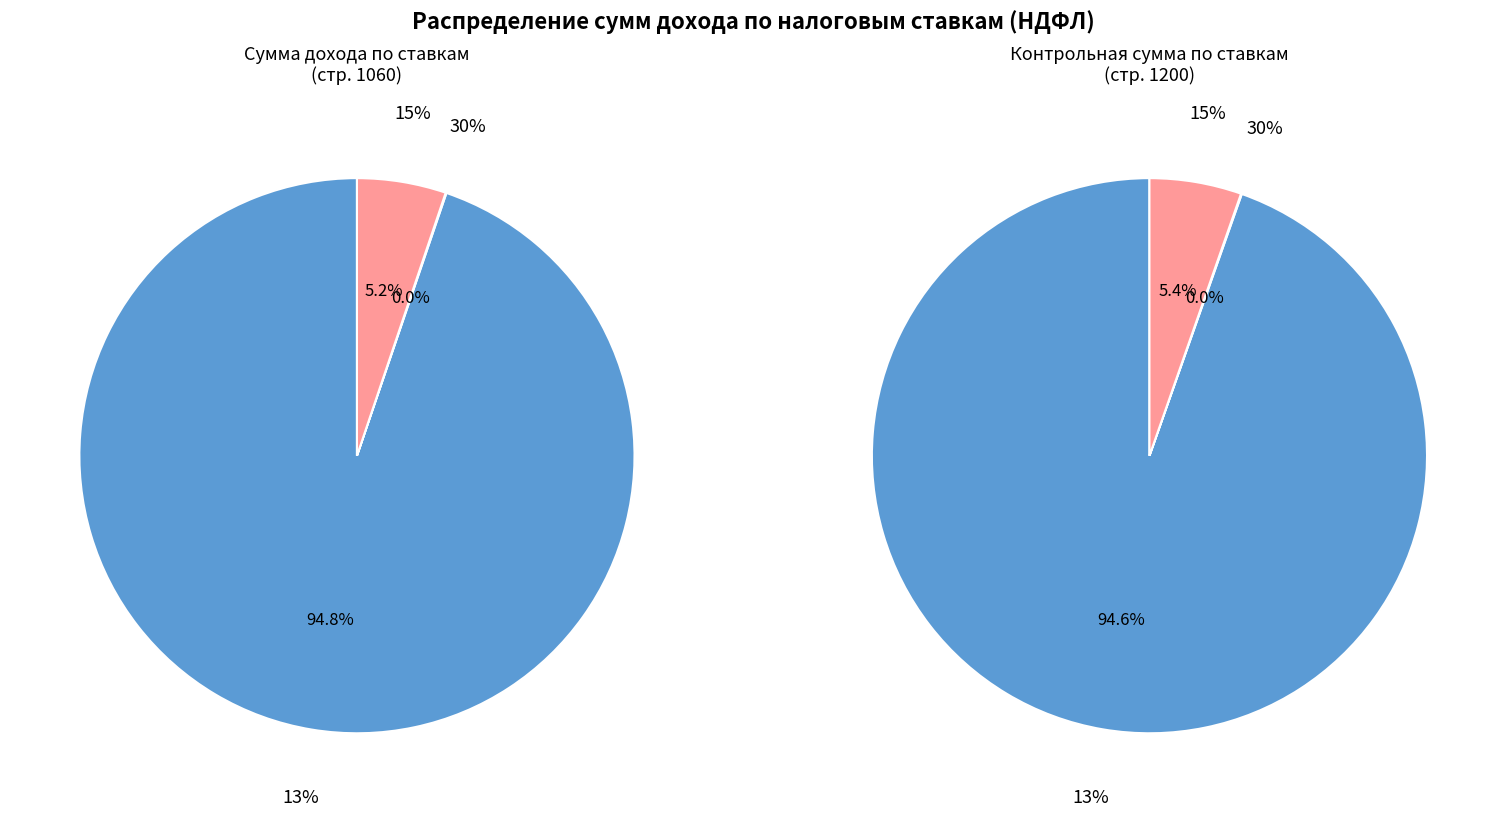

Between 13% and 15%, which is larger?

13%